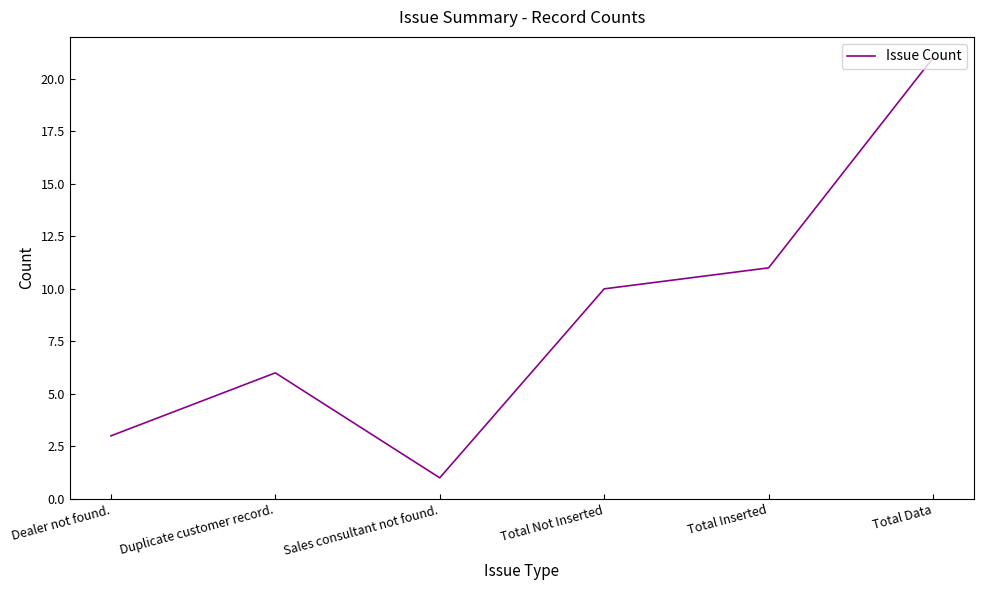

What is the greatest value displayed?

21